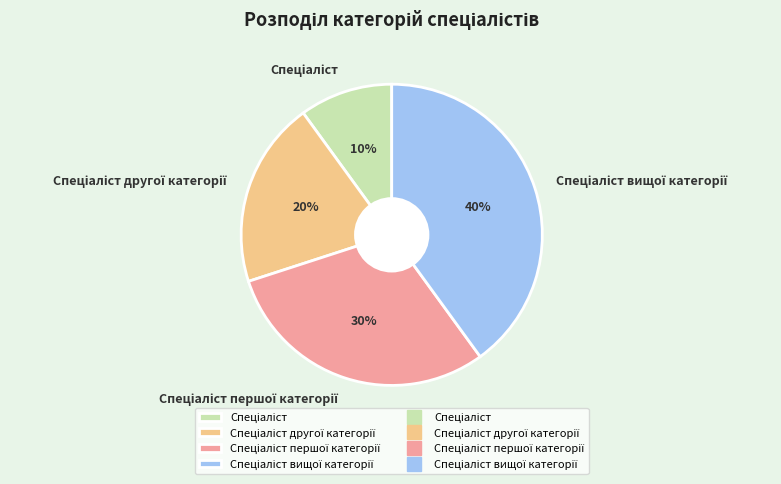

Is there any slice that represents more than half of the pie?

No